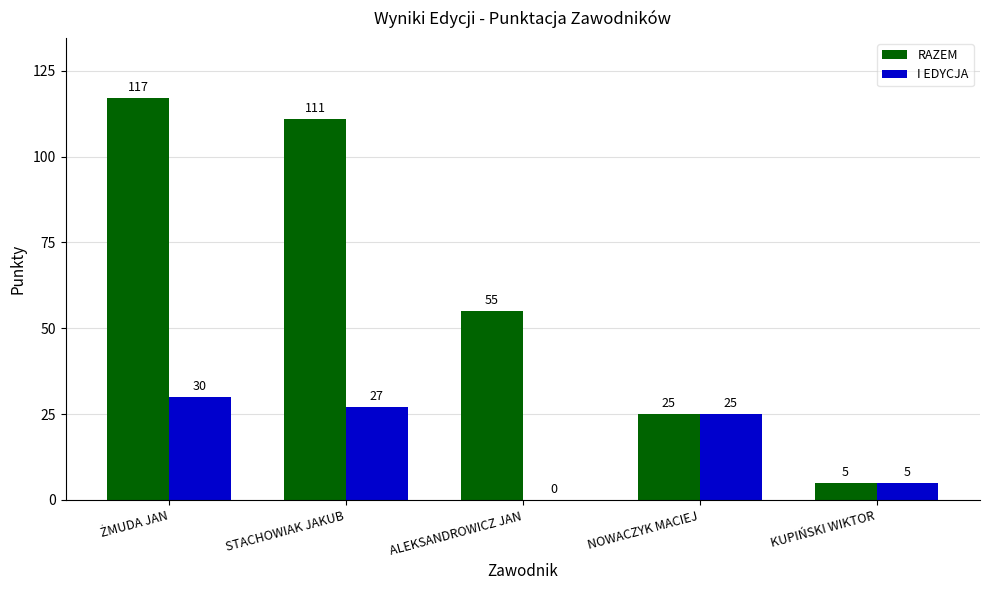

What is the sum of the RAZEM values at KUPIŃSKI WIKTOR and NOWACZYK MACIEJ?

30